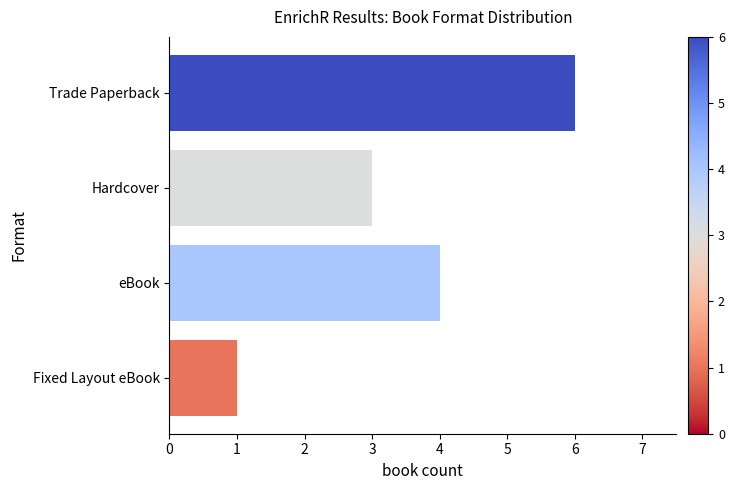

How many values are below 4?

2